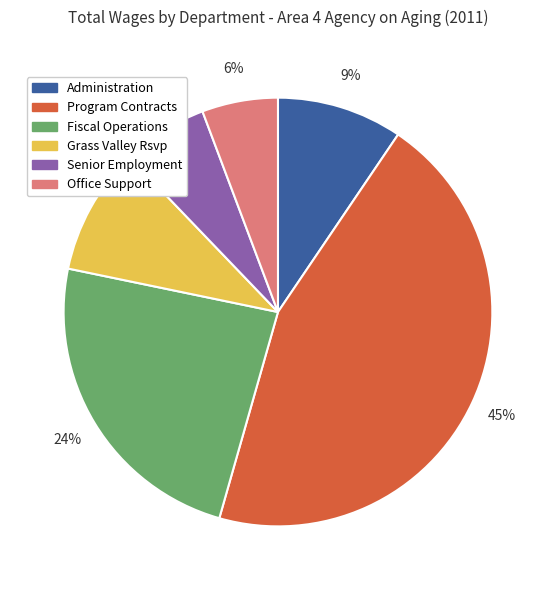

To the nearest percent, what is the difference between the largest and smallest slice percentages?

39%